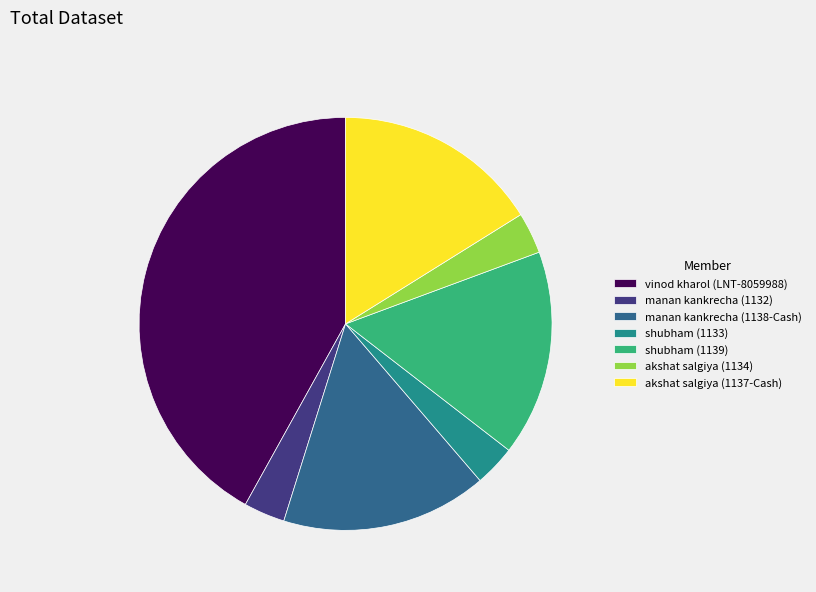

Does any single category account for the majority?

No